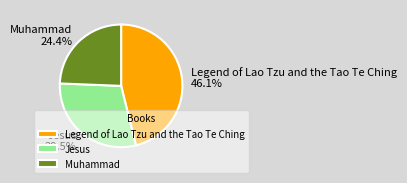

Between Jesus and Muhammad, which is larger?

Jesus